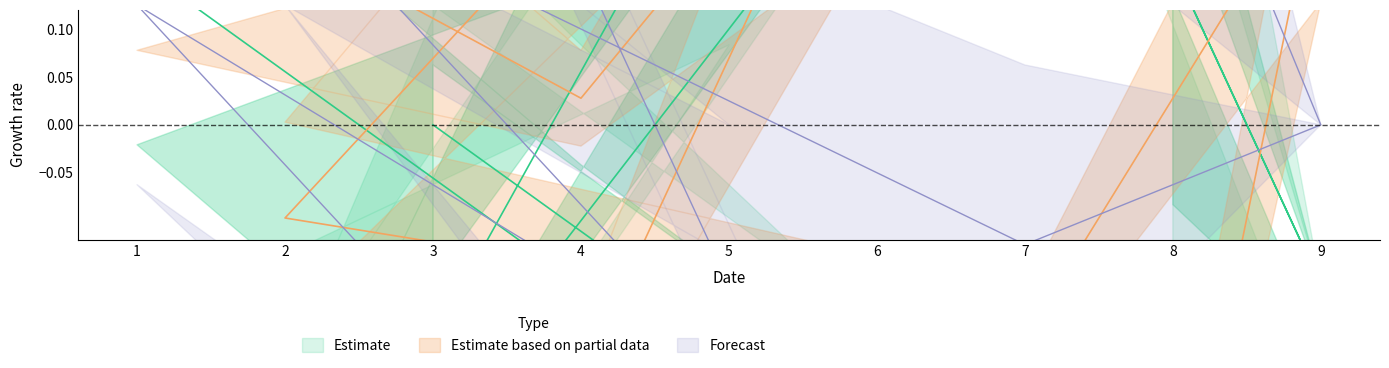

What is the spread (max minus min) of values at 9?

0.4